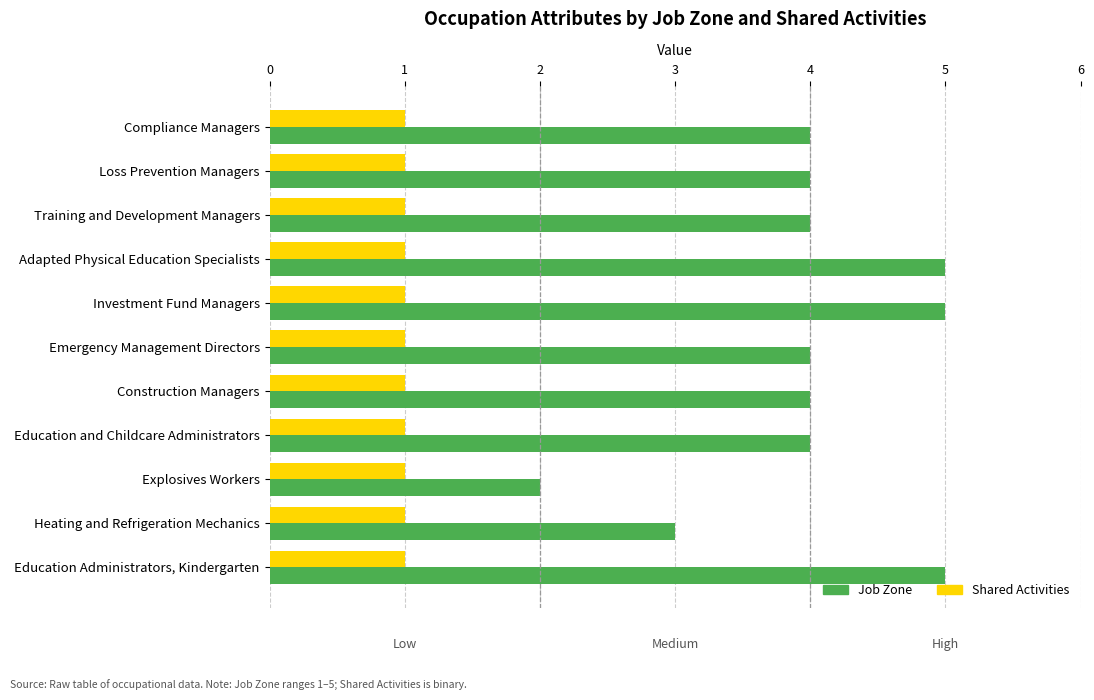

The value of Job Zone at Training and Development Managers is 2. True or false?

False